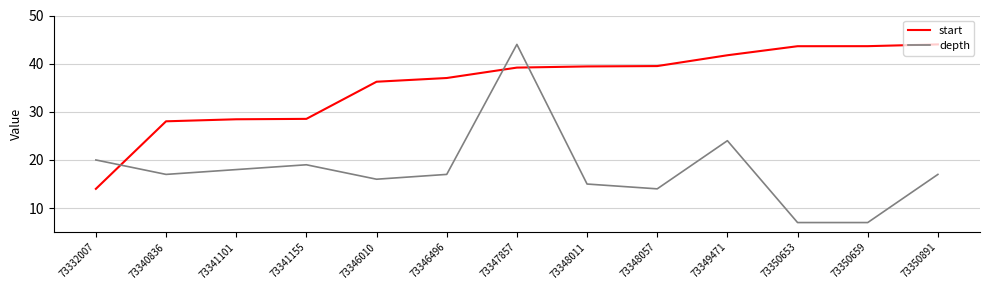

Is this an area chart (filled region under the line)?

No